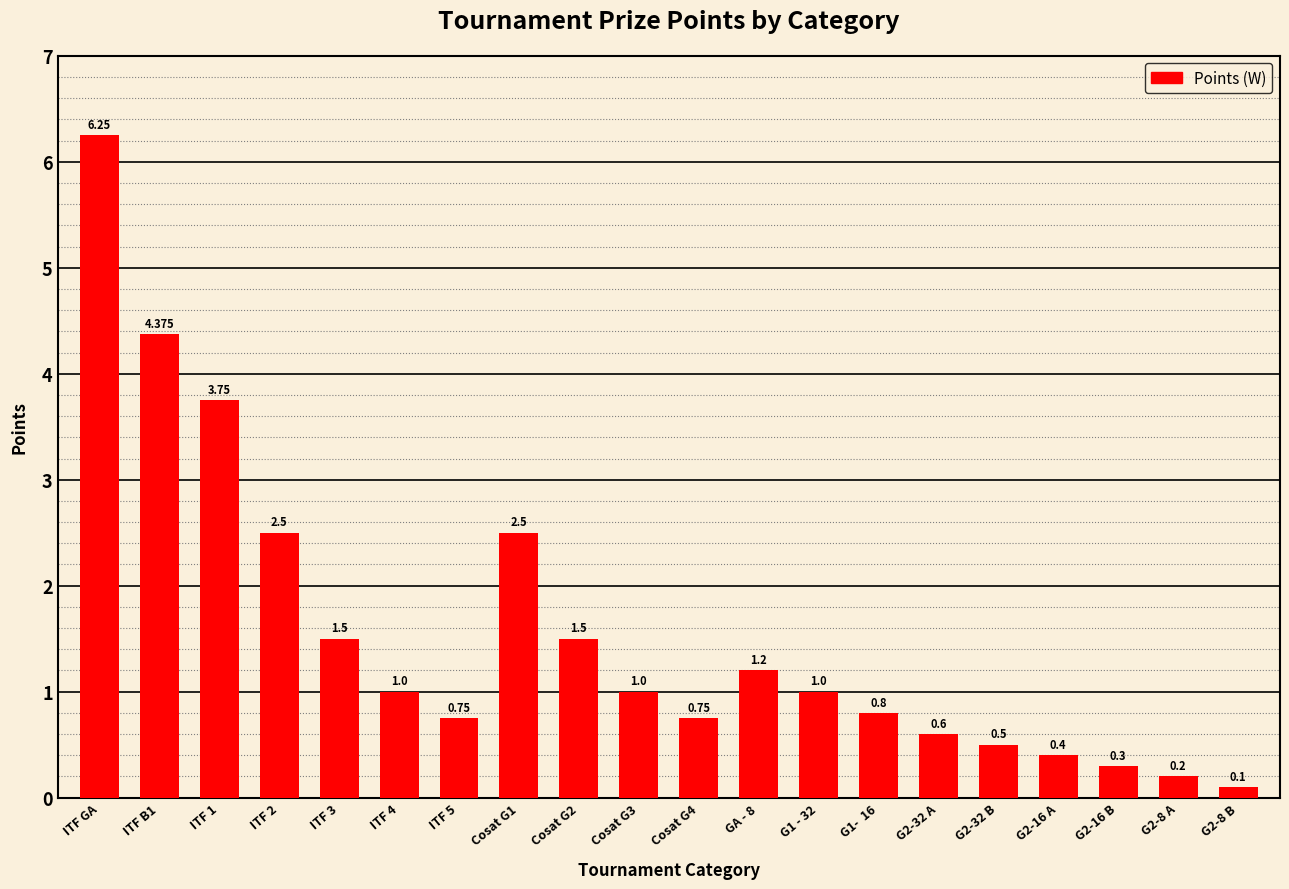

What is the change in value from ITF 2 to G2-32 A?

-1.9